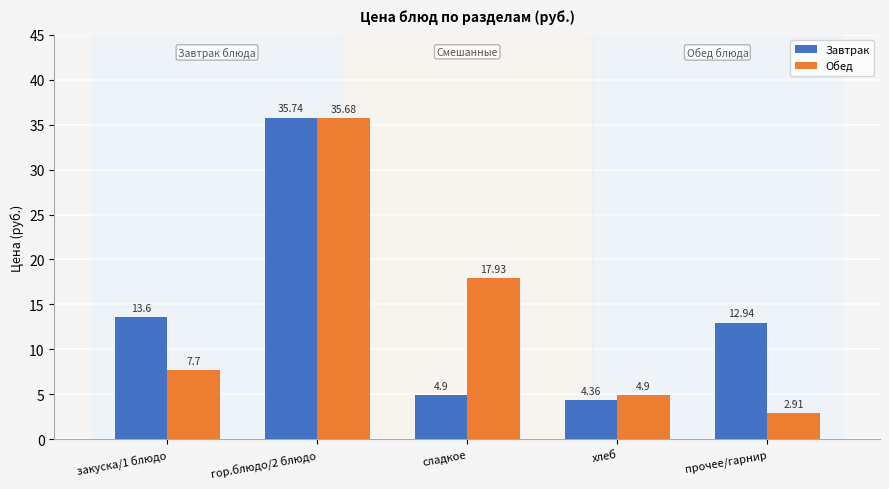

What is the difference between the second highest and minimum values in the Обед series?

15.0